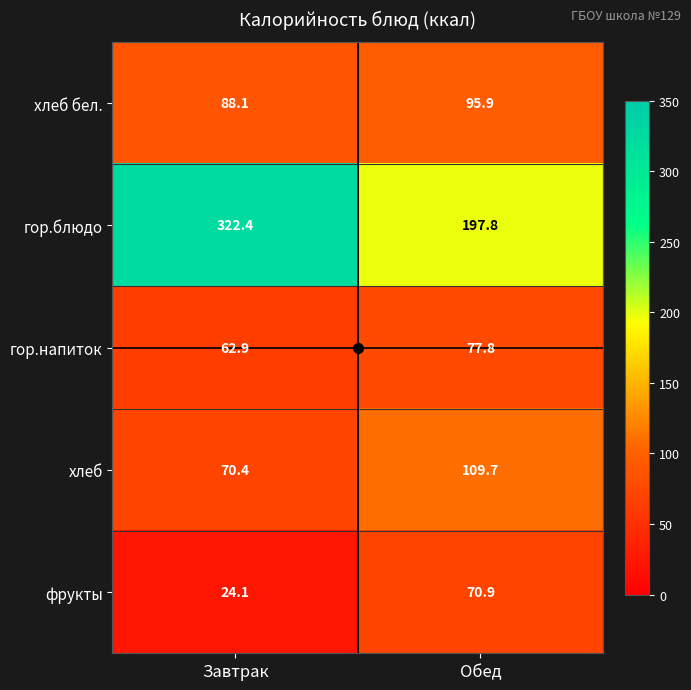

What is the difference between the maximum and minimum values in the гор.напиток series?

14.9